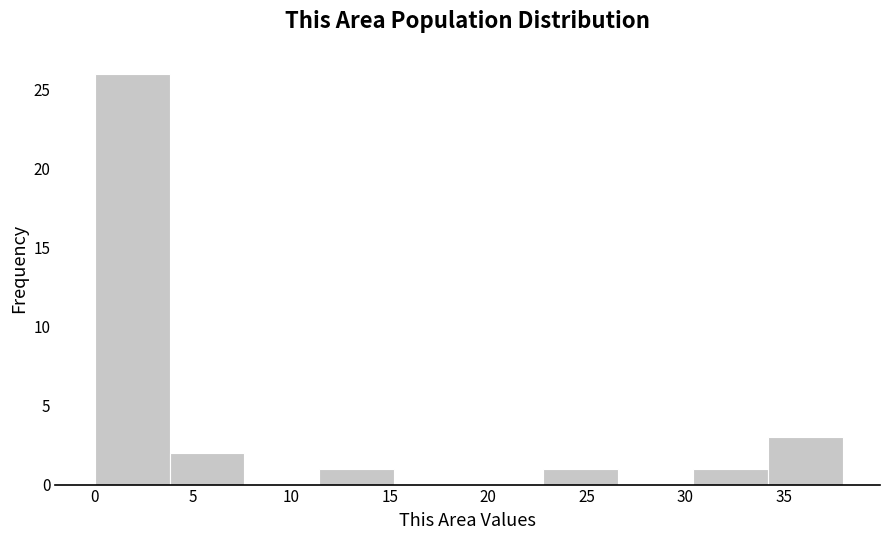

Reading left to right, list every bar in this chart as the range it spans on the x-axis followed by its height. Neither the bar edges nor the heights are printed on the chart, so give them approximately, as read against the axes.

0.0 to 3.8: 26
3.8 to 7.6: 2
7.6 to 11.4: 0
11.4 to 15.2: 1
15.2 to 19.0: 0
19.0 to 22.8: 0
22.8 to 26.6: 1
26.6 to 30.4: 0
30.4 to 34.2: 1
34.2 to 38.0: 3